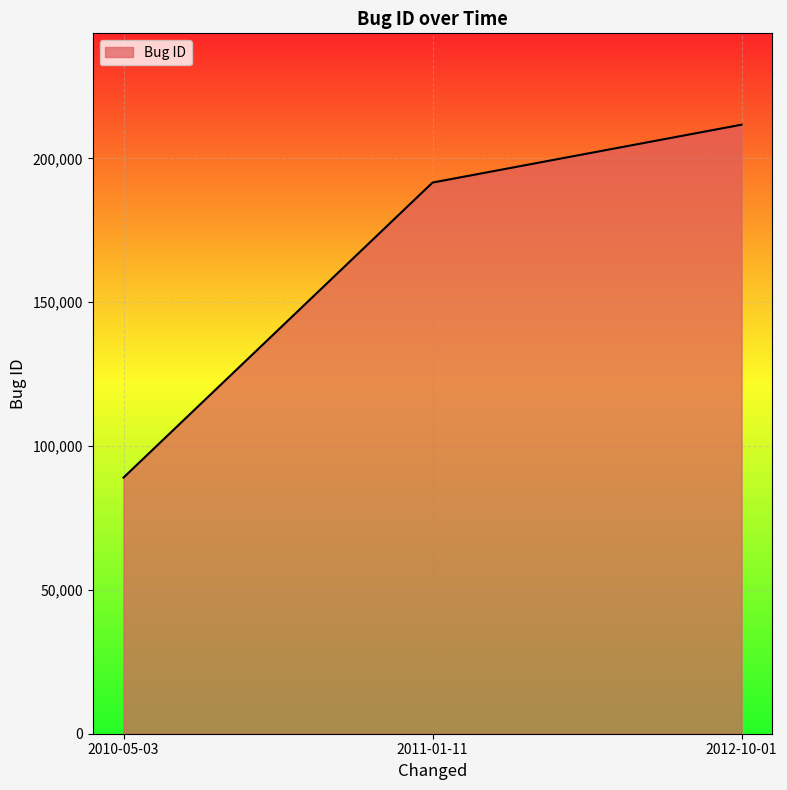

Approximately how many times larger is the value at 2010-05-03 compared to 2012-10-01?

0.4